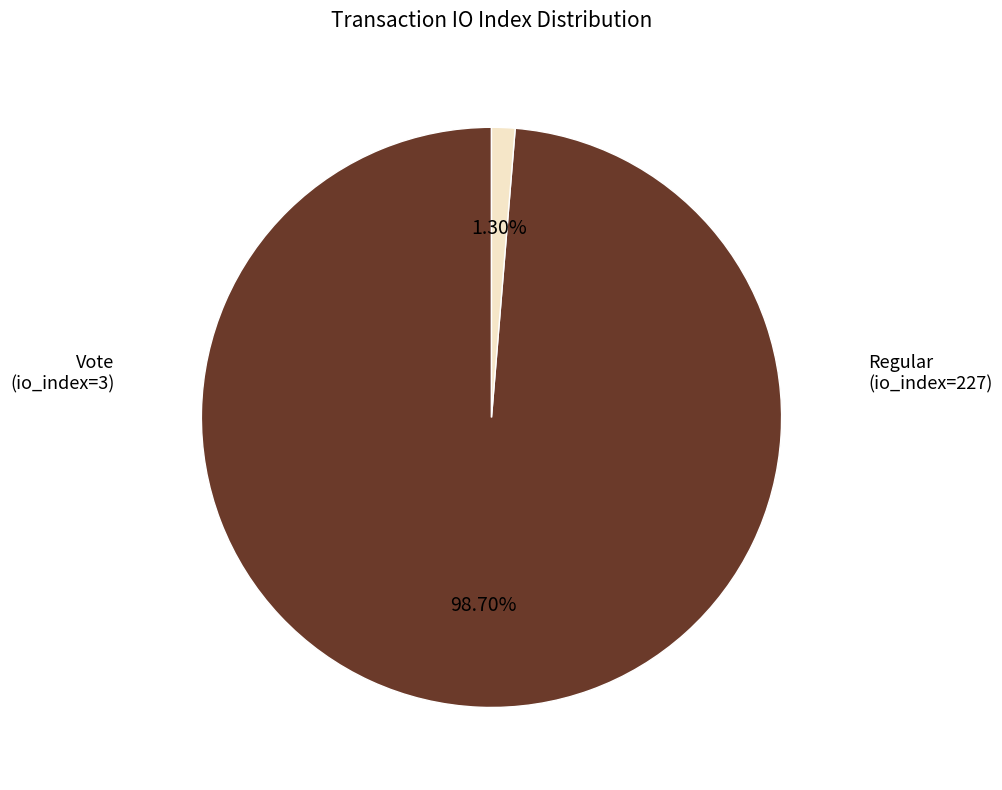

Rank the categories by value from lowest to highest.

Vote (io_index=3), Regular (io_index=227)